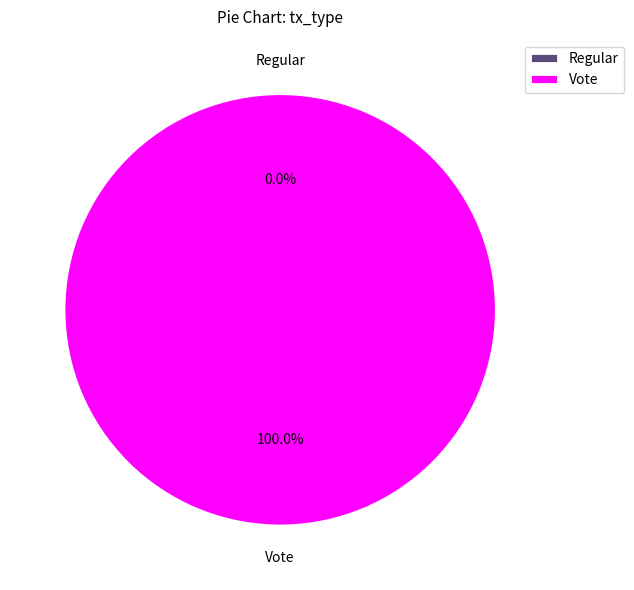

True or false: Regular accounts for 0% of the total.

True